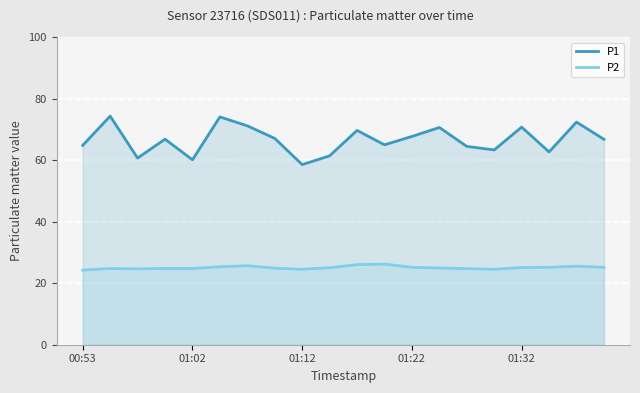

Between 00:53 and 15, which series saw the biggest shift?

P1